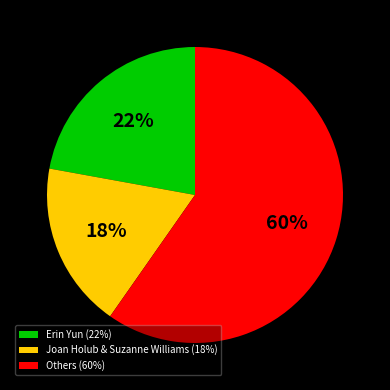

What is the ratio of the value at Others (60%) to the value at Erin Yun (22%)?

2.7